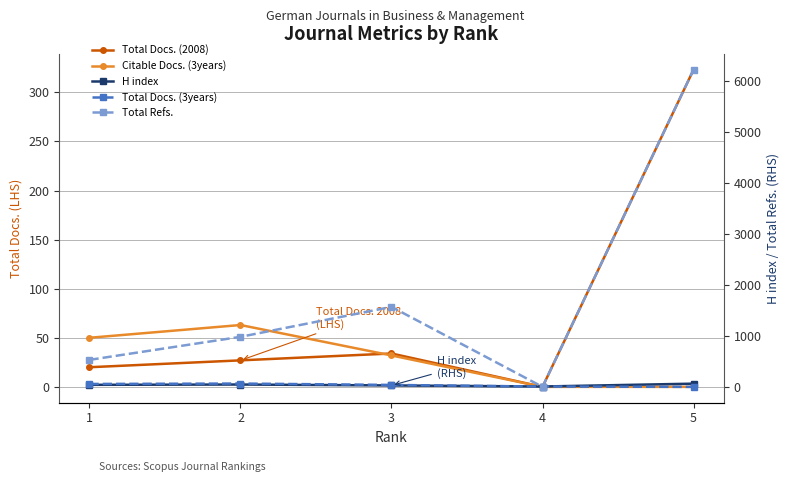

Is the value of H index at 3 greater than the value of Total Docs. (3years) at 3?

No